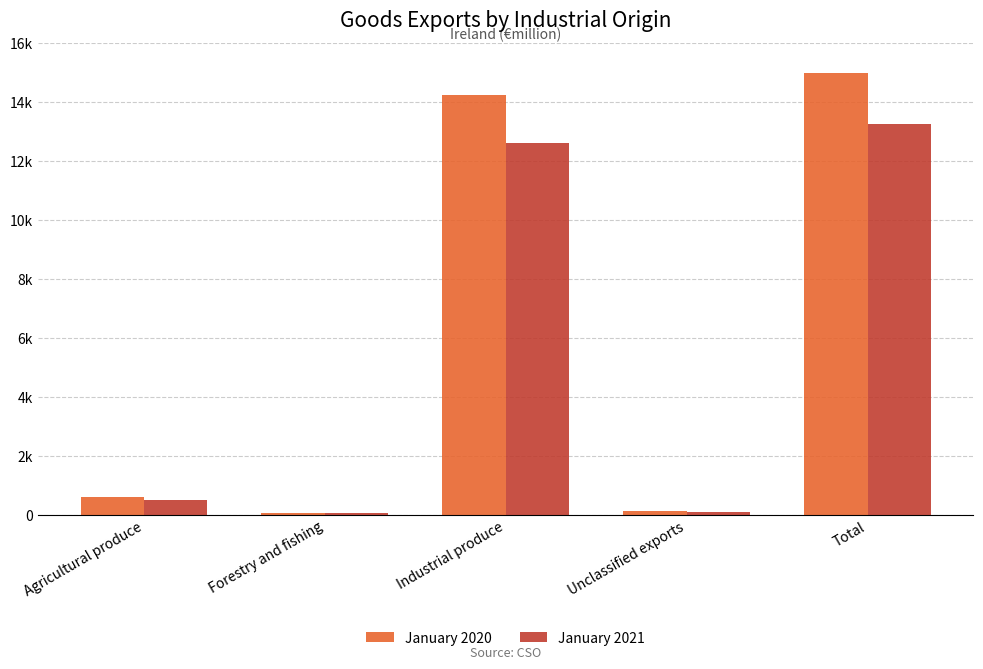

What are all the series names shown in the legend?

January 2020, January 2021